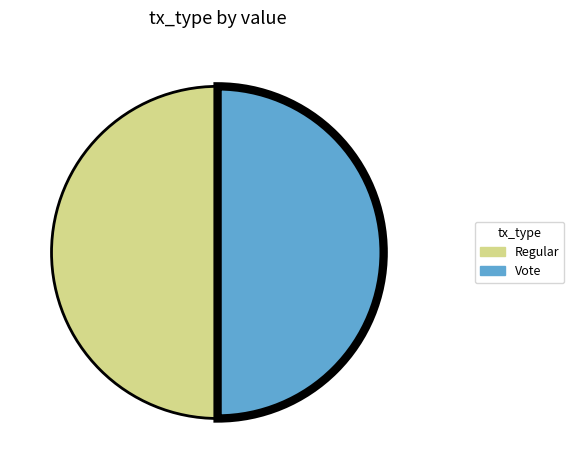

The Vote slice represents 44% of the pie. True or false?

False